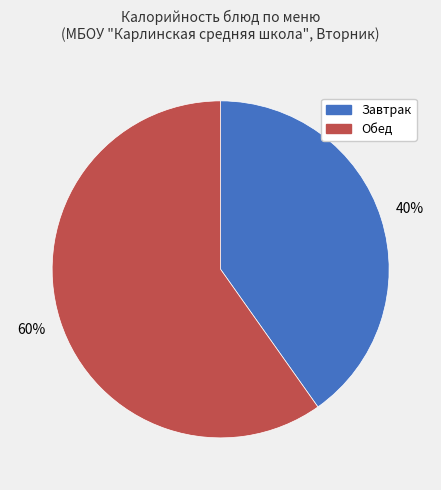

Is there any slice that represents more than half of the pie?

Yes